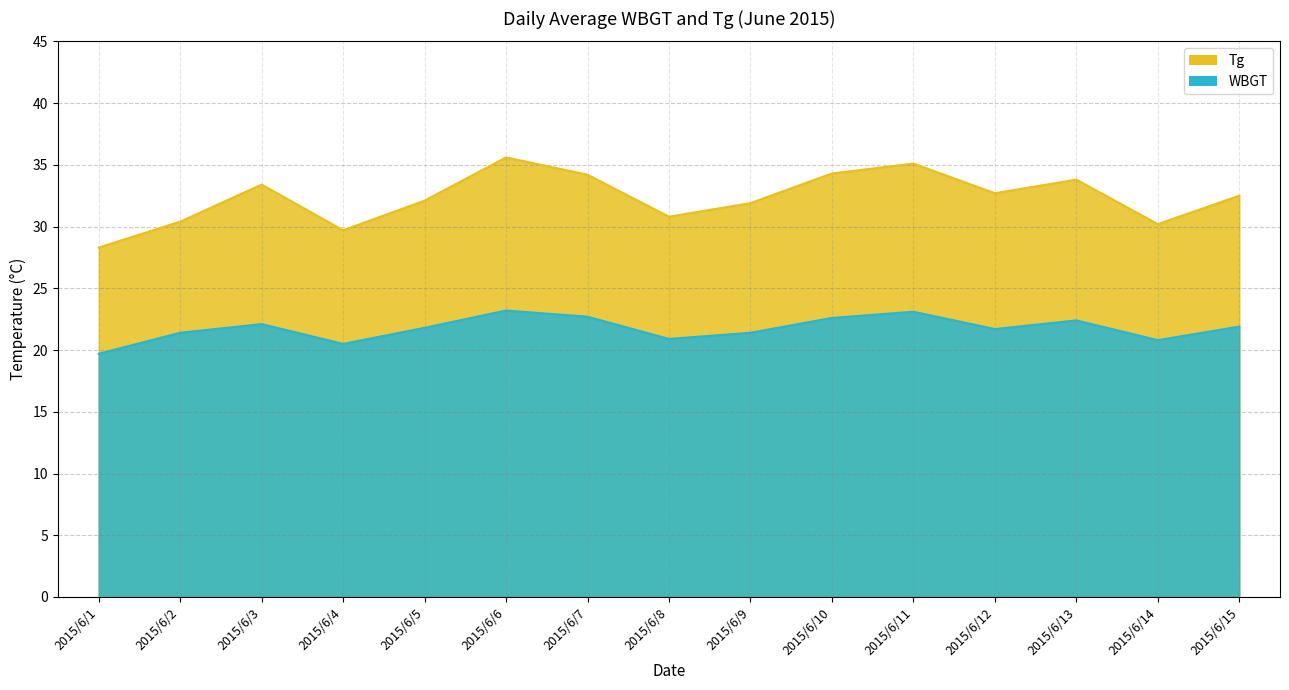

At which label does Tg first exceed 32?

2015/6/3